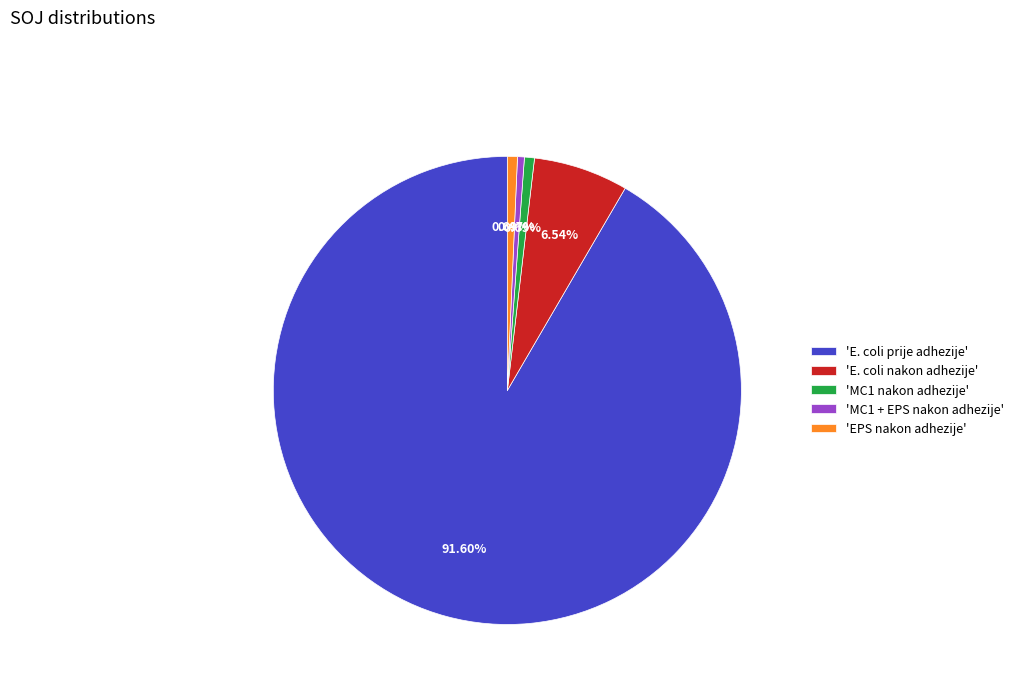

What is the largest slice in the pie chart?

'E. coli prije adhezije'